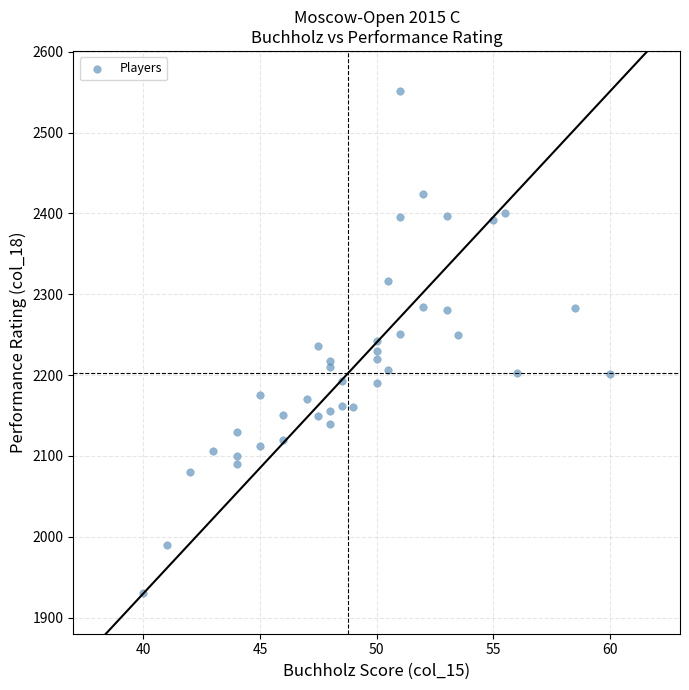

What is the range of Y values (max minus min)?

621